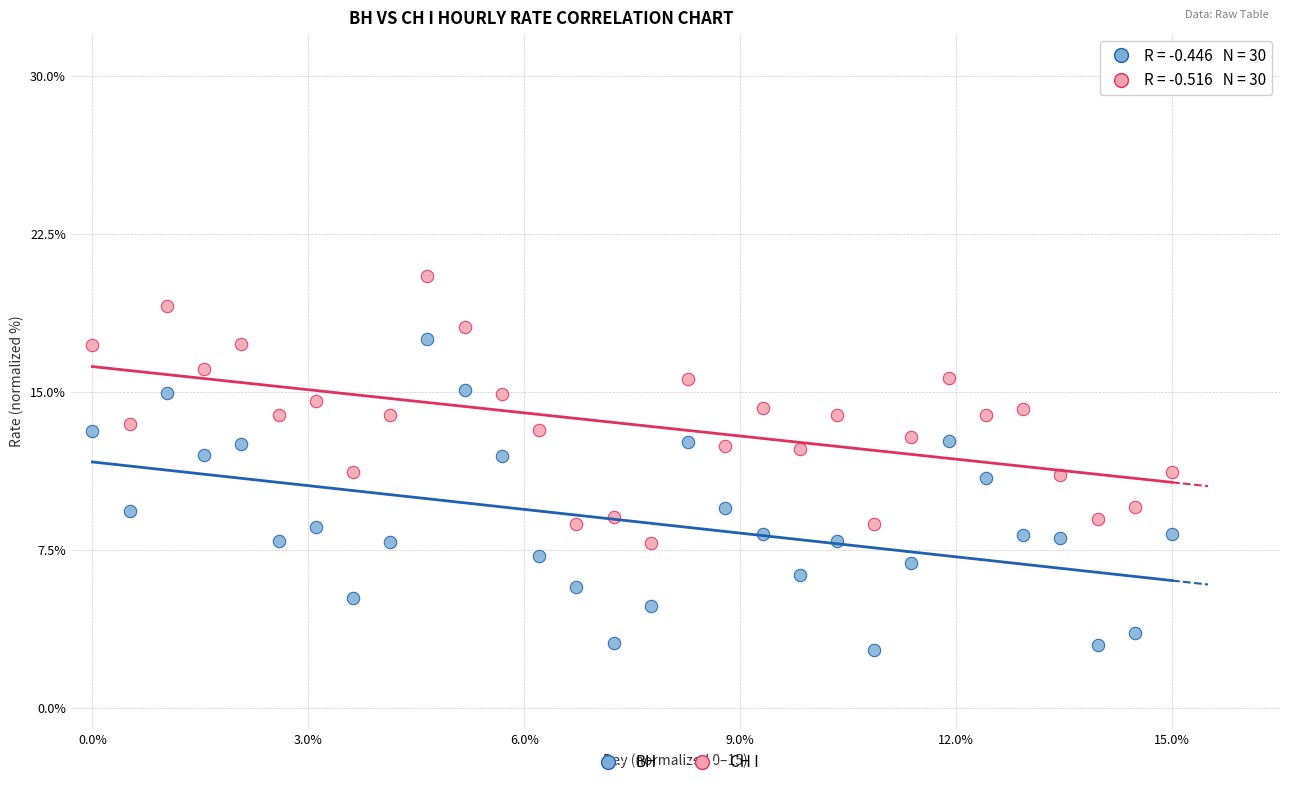

Which series reaches the minimum Y coordinate?

ВН